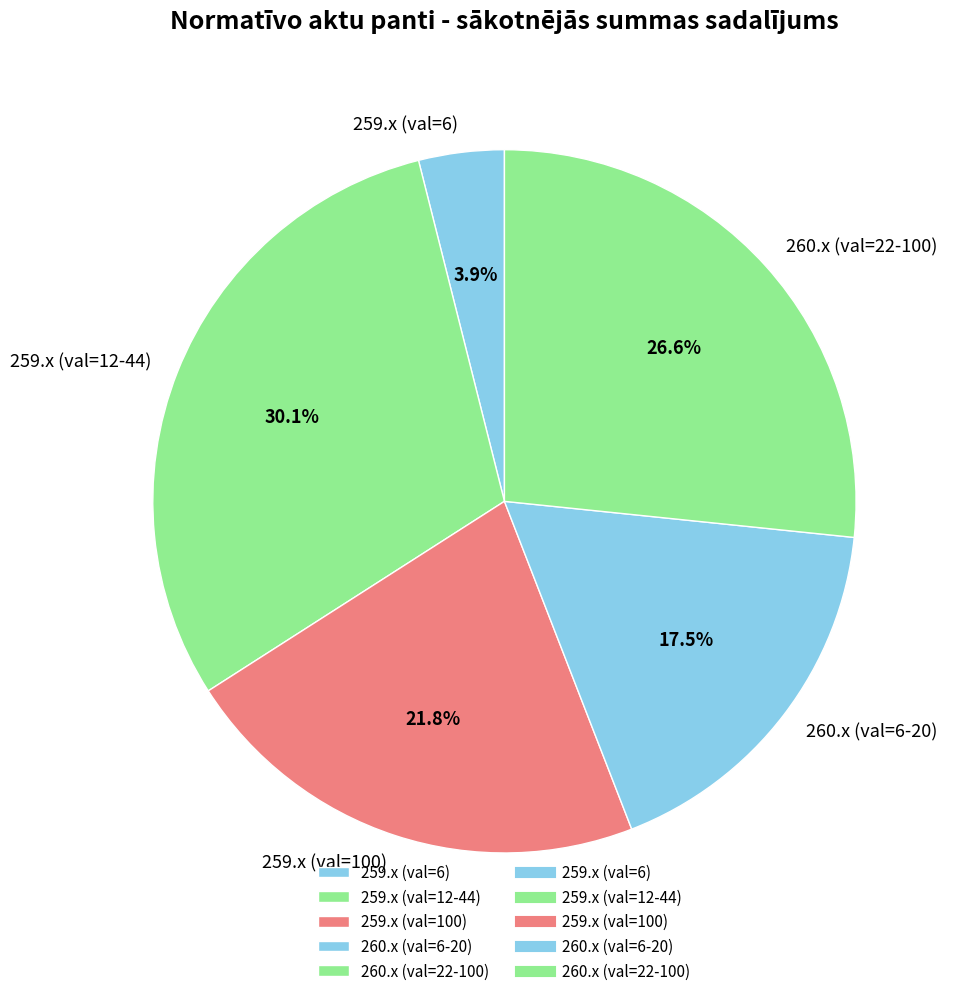

To the nearest percent, what is the average slice percentage?

20%